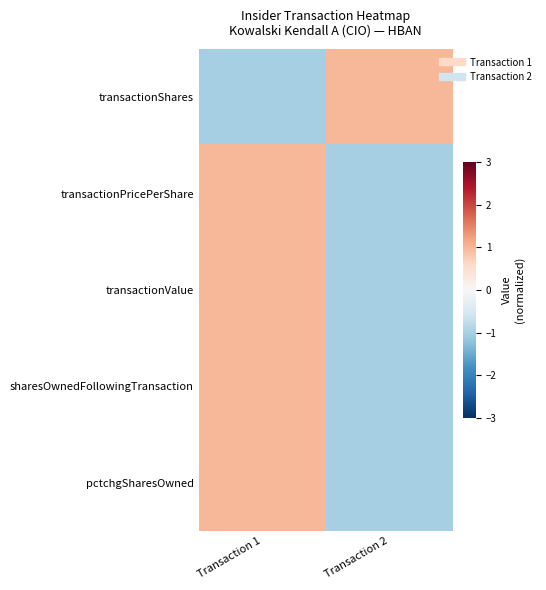

Count the number of categories in the chart.

2